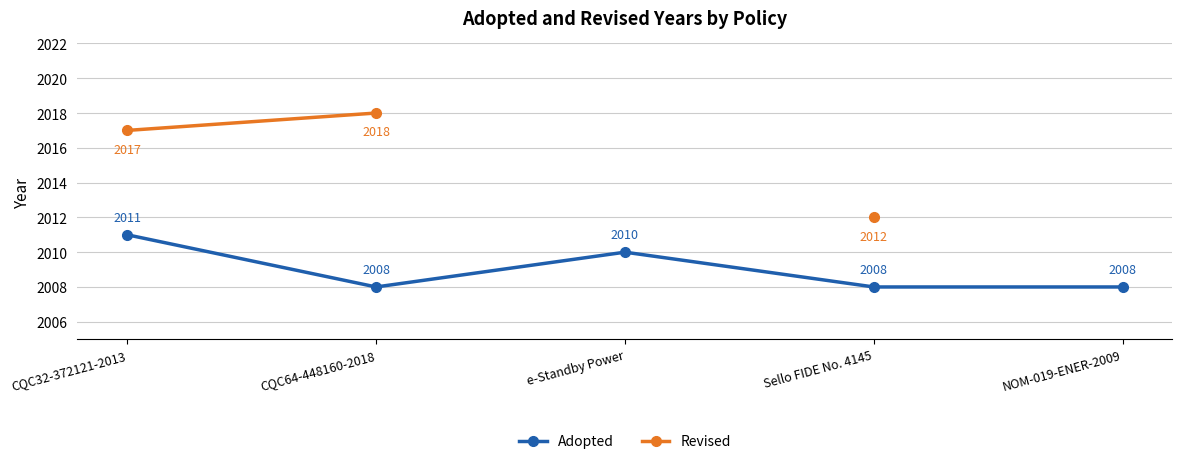

What is the difference between the maximum and minimum values in the Adopted series?

3